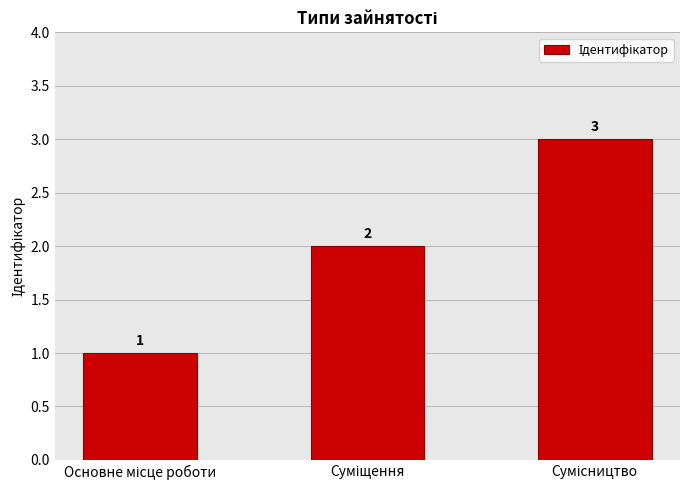

How many categories are shown in the chart?

3